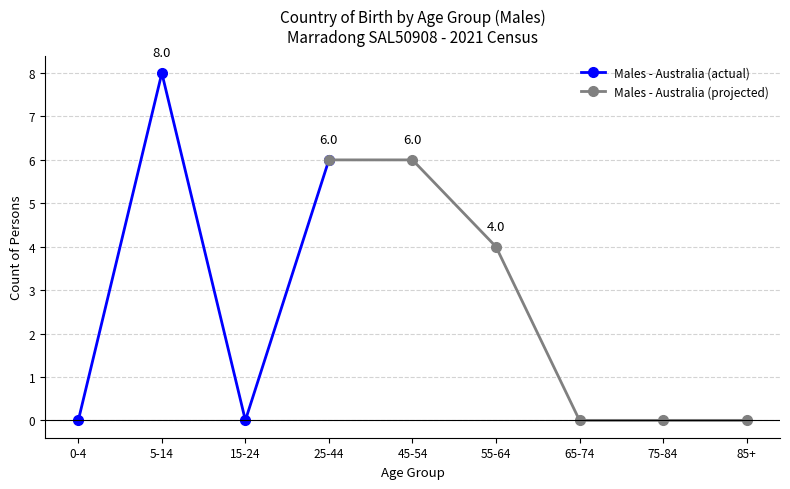

Which series changed the most between 1 and 7?

Males (Australia)